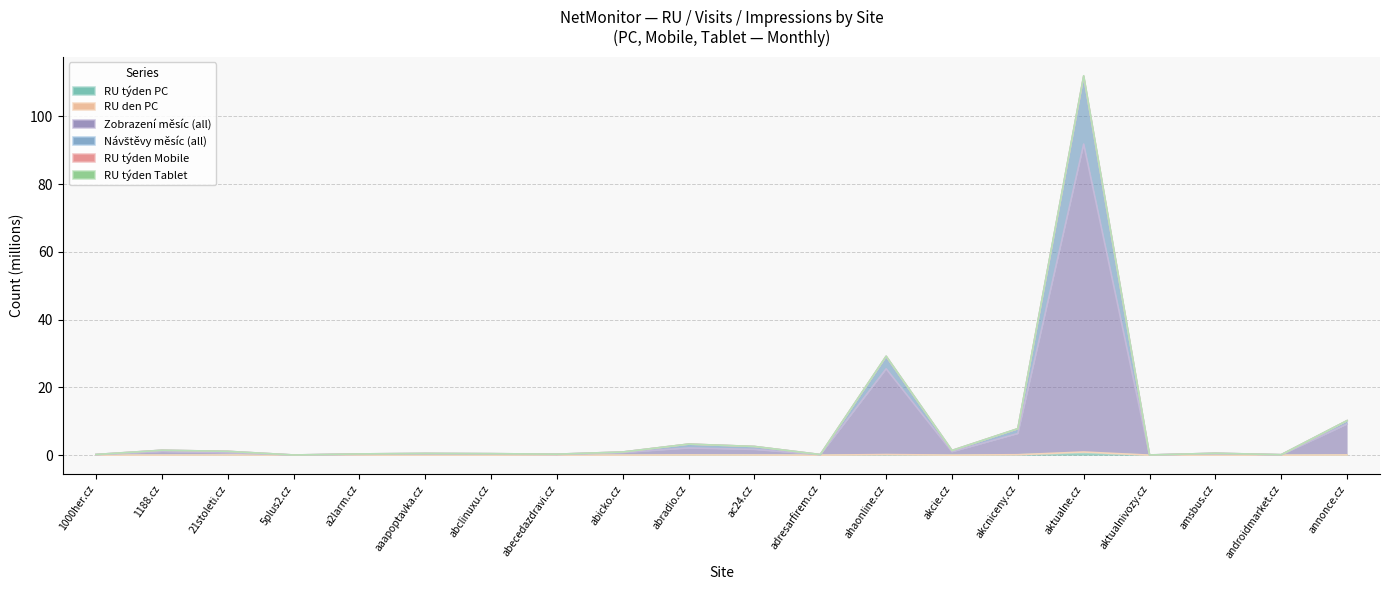

What is the value of the RU_tyd_Tab point at the 17th from the left?

0.1